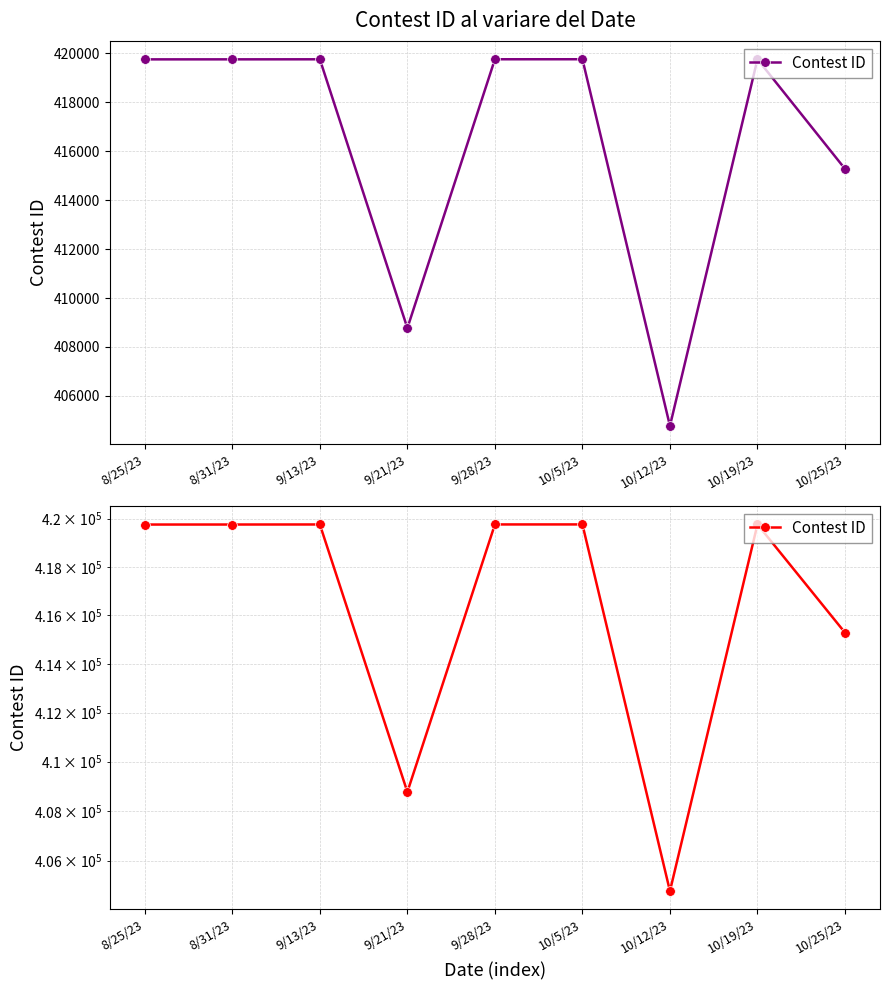

What is the sum of the values at 9/13/23 and 10/12/23?

824533